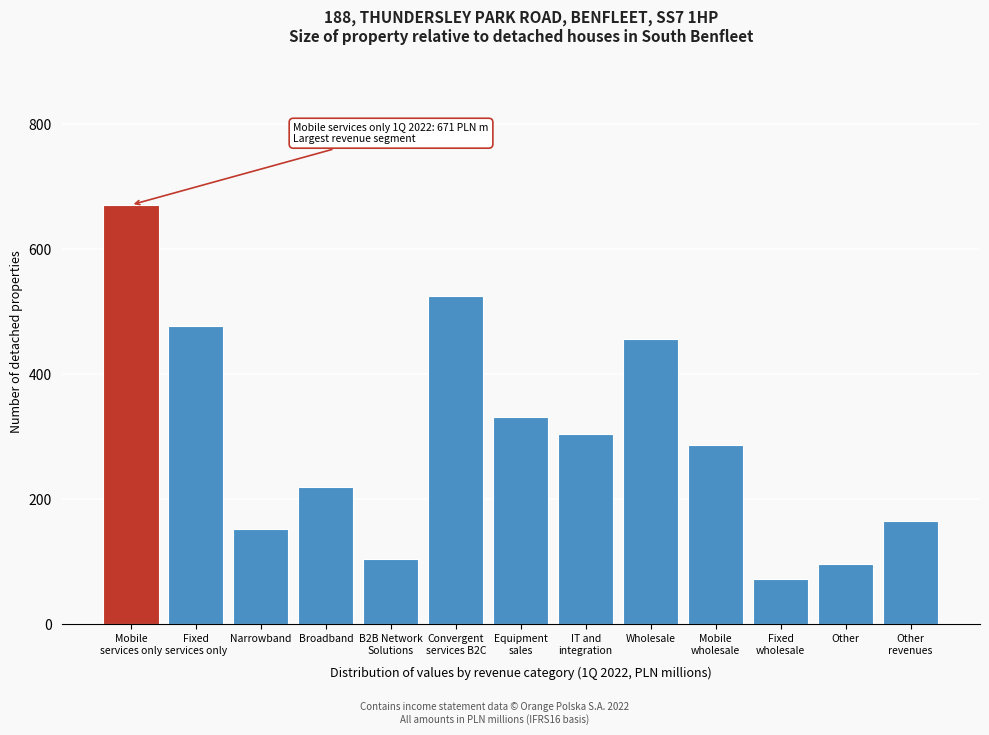

Reading left to right, extract all data points from this chart.

671	477	153	219	105	526	331	305	456	286	73	97	165